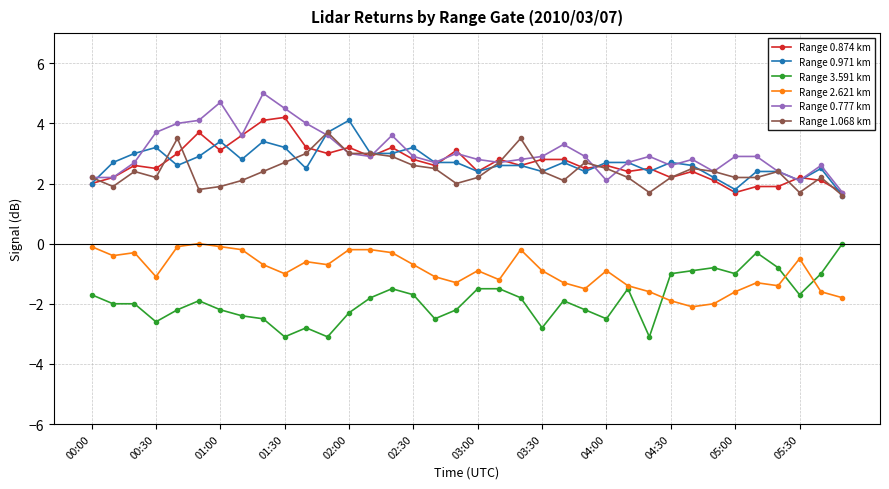

What is the greatest value displayed?

5.0